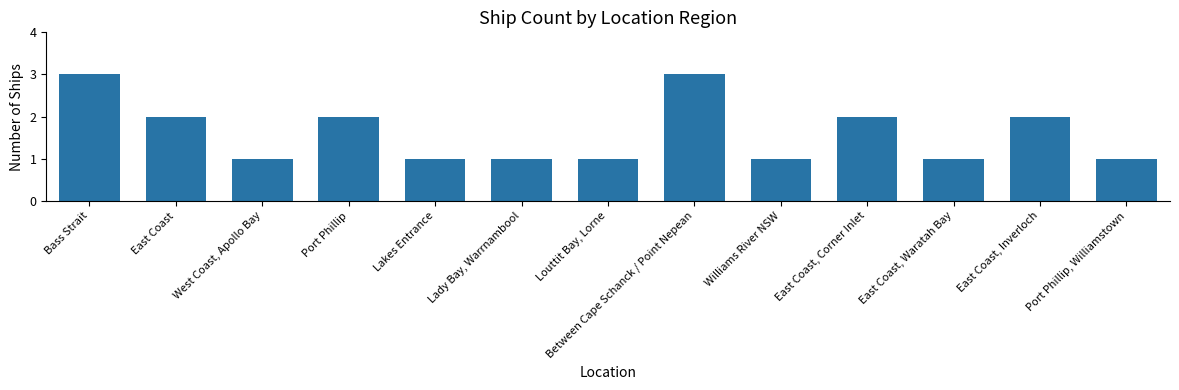

Reading left to right, what are all the values shown in this chart?

3	2	1	2	1	1	1	3	1	2	1	2	1